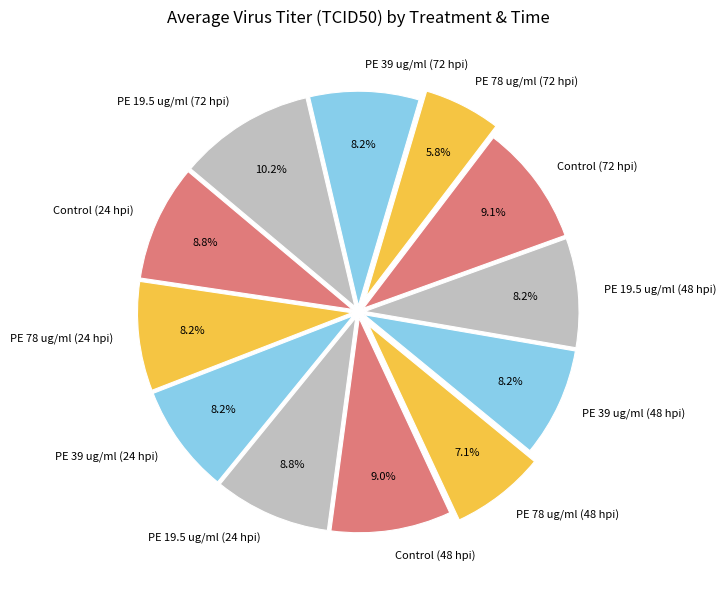

Which category has the biggest portion of the pie?

PE 19.5 ug/ml (72 hpi)